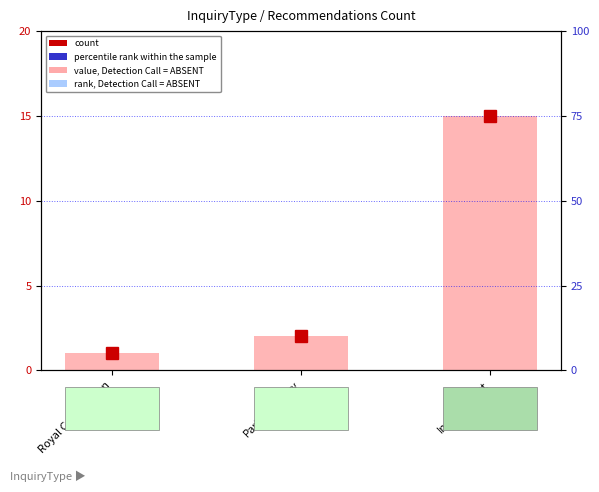

What is the label of the 1st bar from the left?

Royal Commission